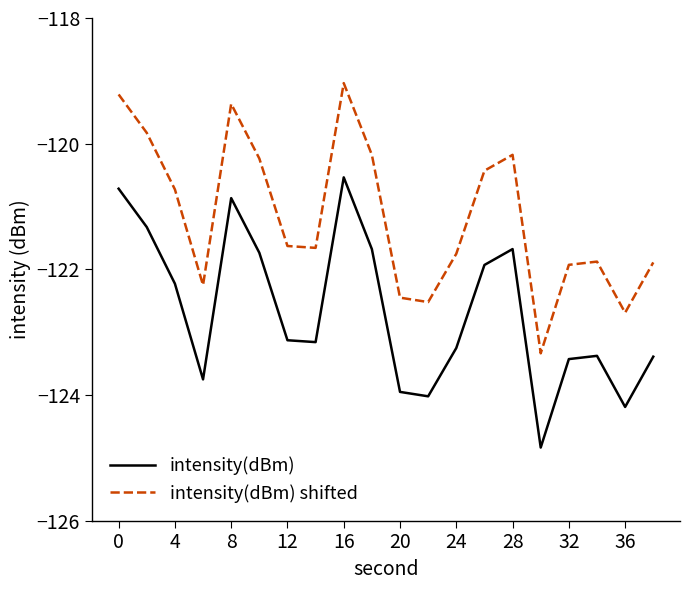

Which series has the largest total across all categories?

intensity(dBm) shifted